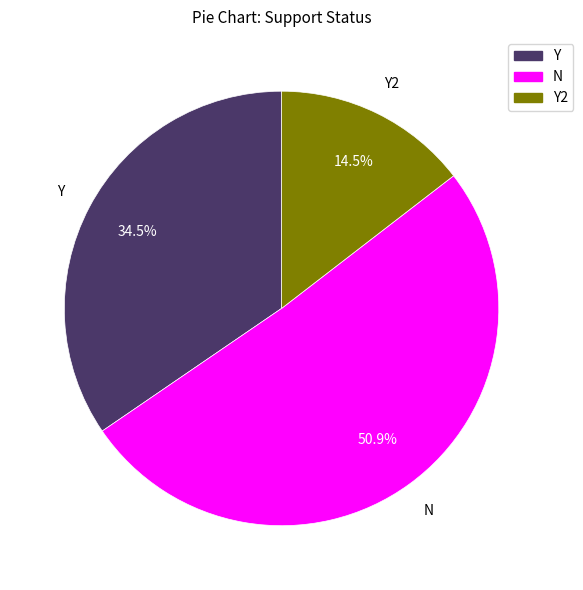

Does any single category account for the majority?

Yes